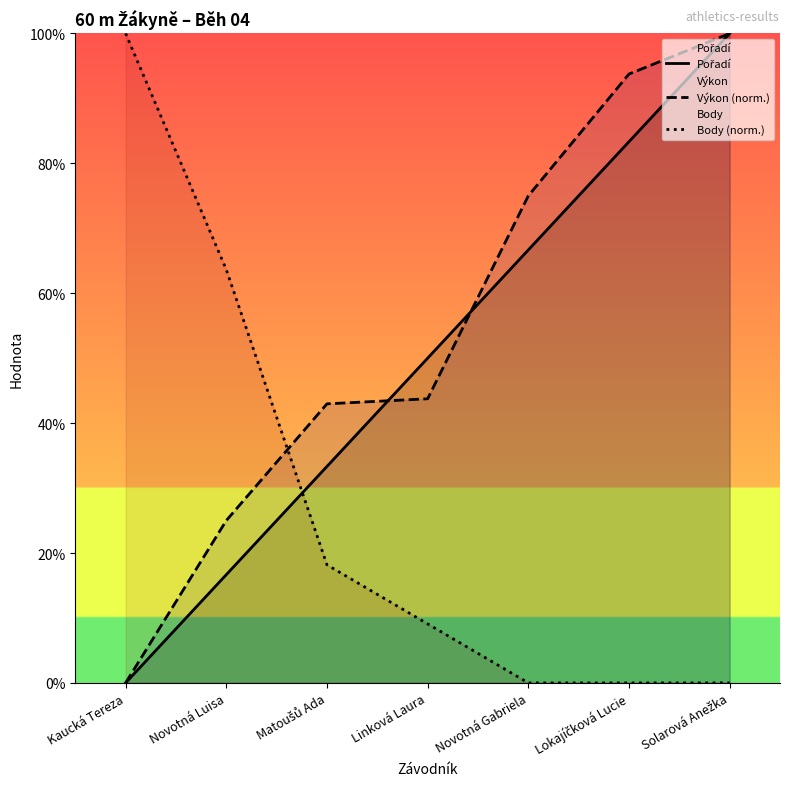

What is the average value of the Pořadí series?

50.0